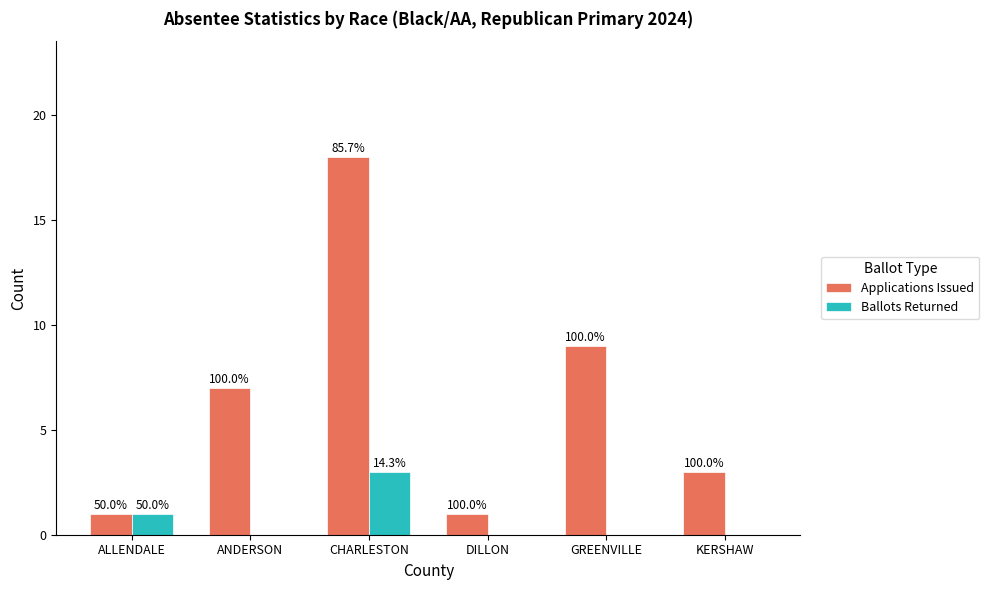

What is the value of the Ballots Returned bar at the 1st from the left?

1